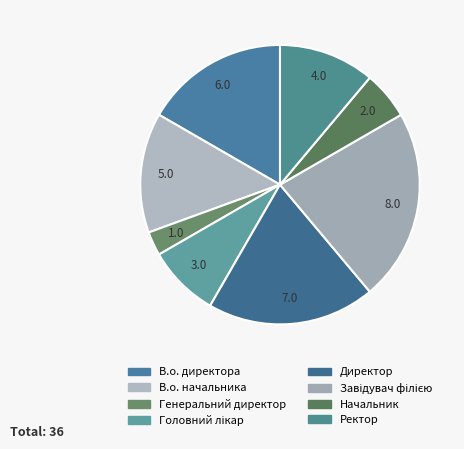

Does В.о. начальника represent more than half of the total?

No